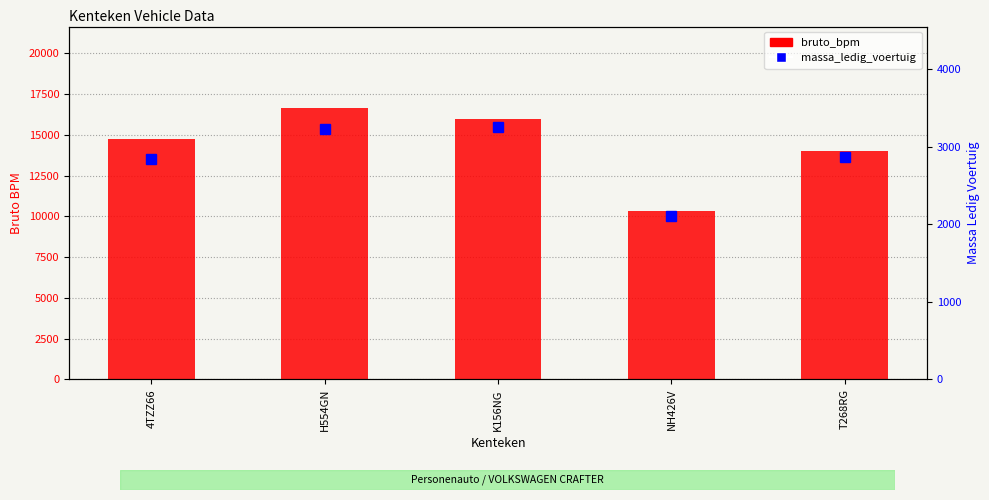

Which has a higher value, H554GN or NH426V?

H554GN